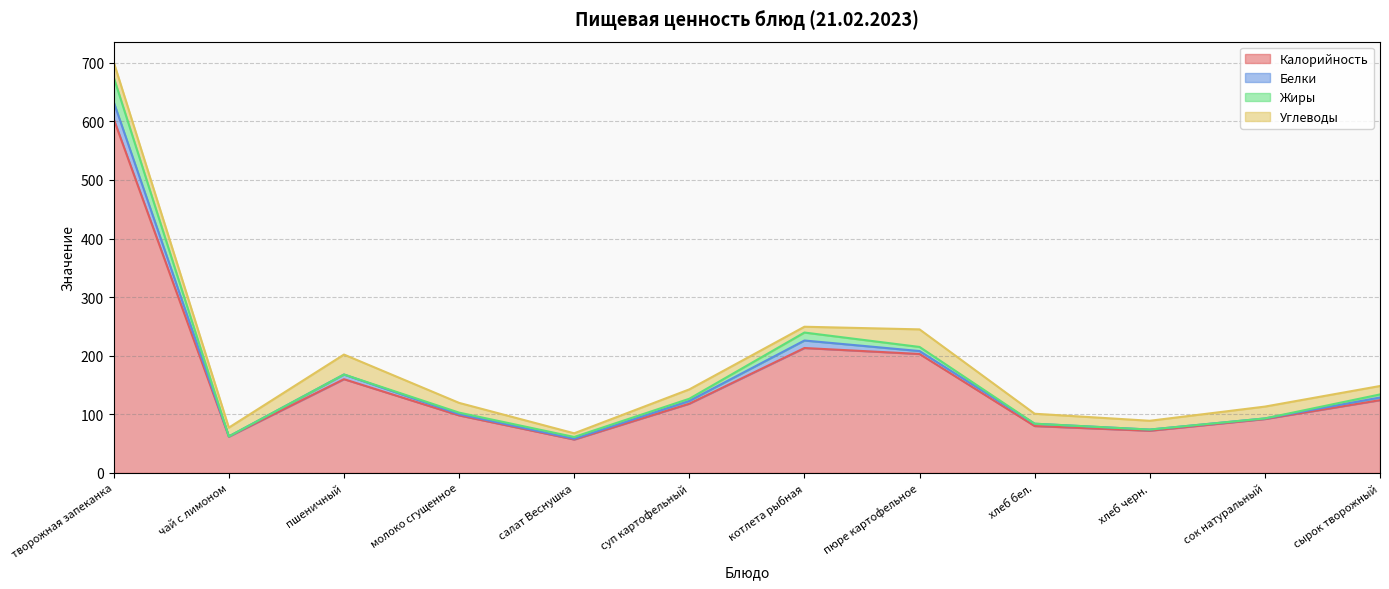

What is the label of the 3rd point from the right?

хлеб черн.